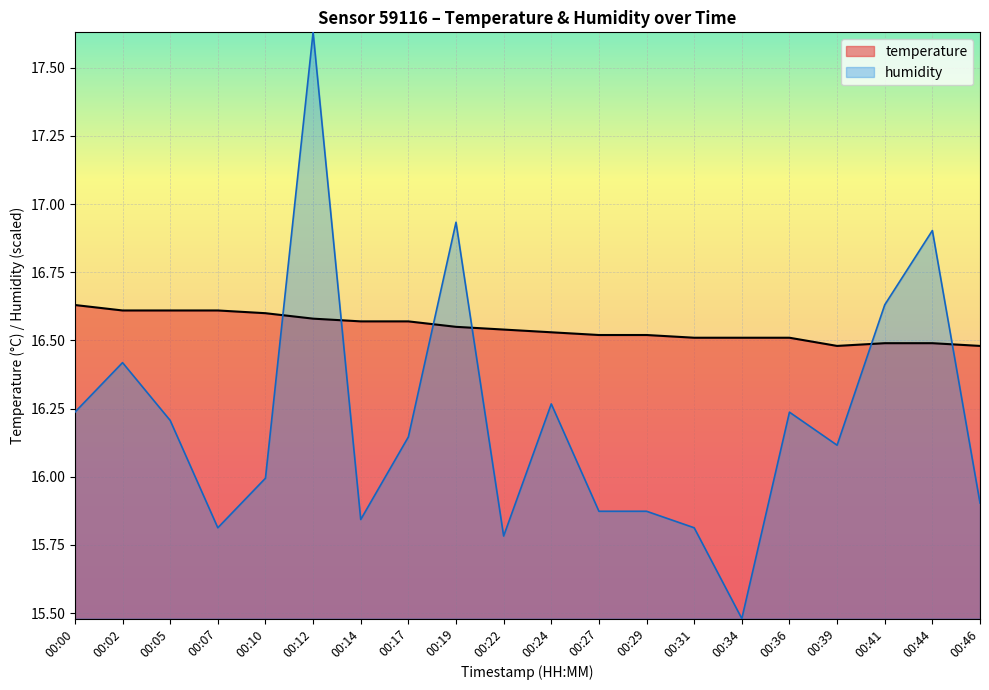

True or false: humidity has a value of 15.9 at 00:29.

True